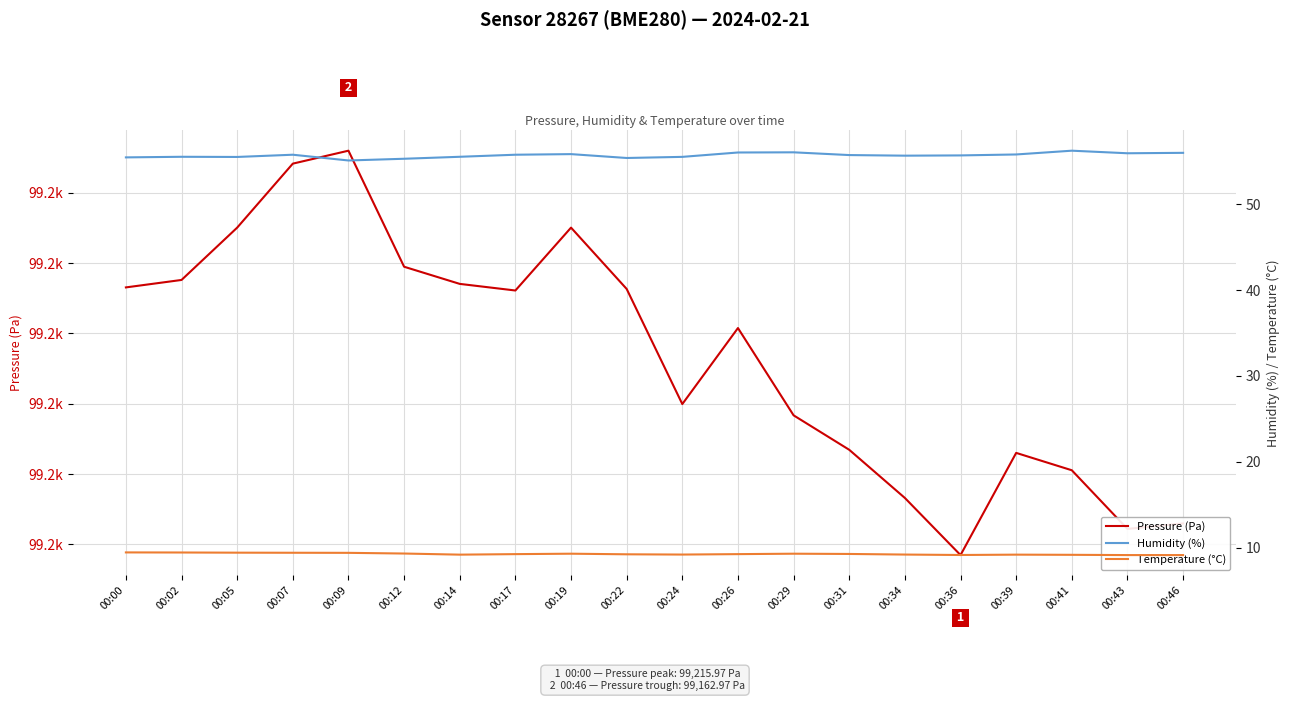

What is the value of the temperature point at the 4th from the left?

9.4